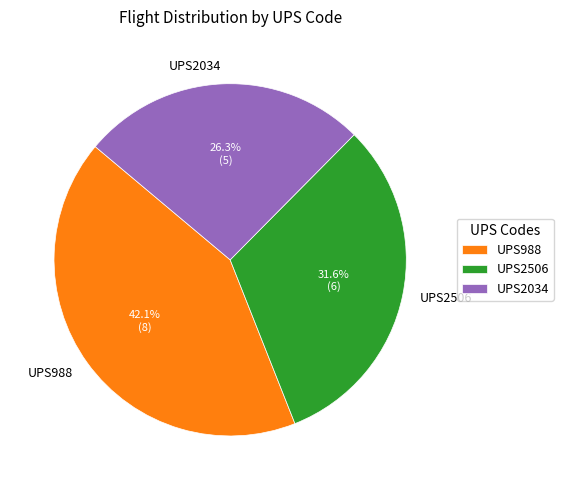

Is there any slice that represents more than half of the pie?

No